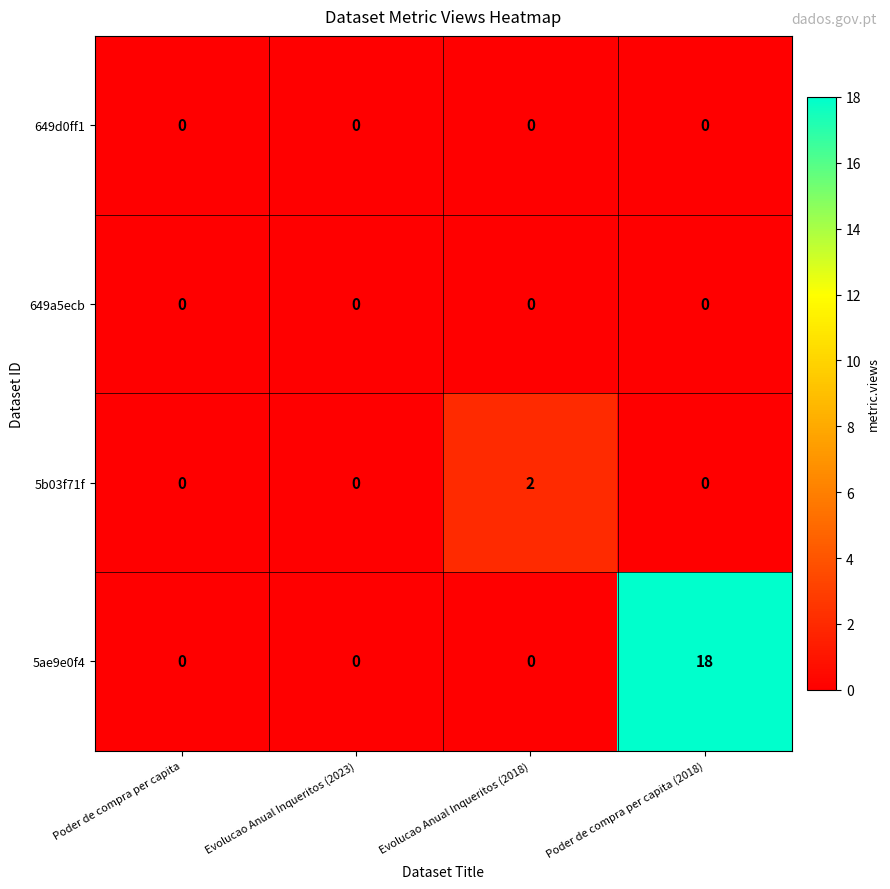

Which category has the highest value in the 5b03f71f series?

Evolucao Anual Inqueritos (2018)